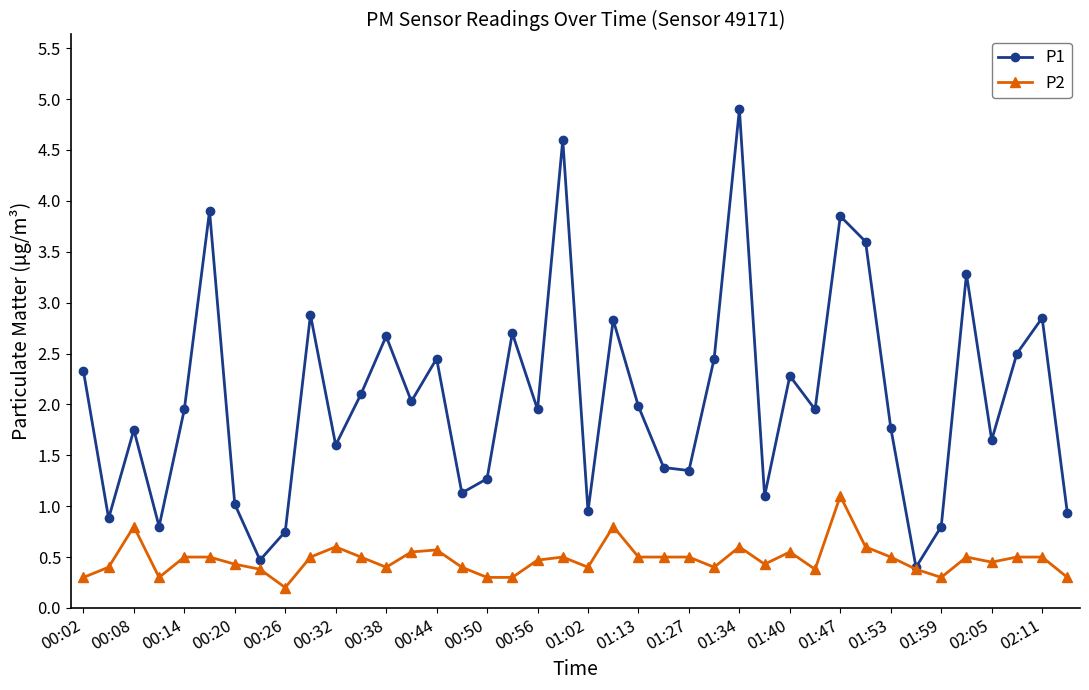

Which series has the largest total across all categories?

P1